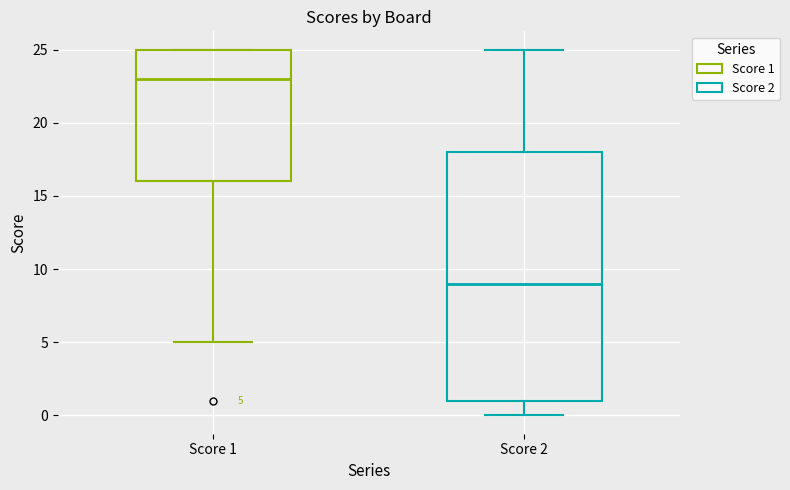

Which box's median line is the lowest?

Score 2